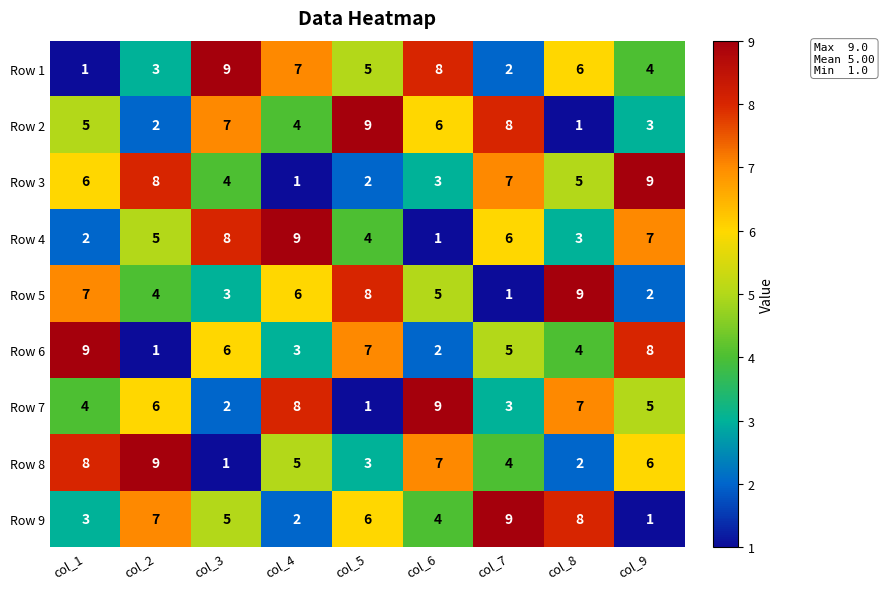

What is the difference between the highest and lowest values at col_9?

8